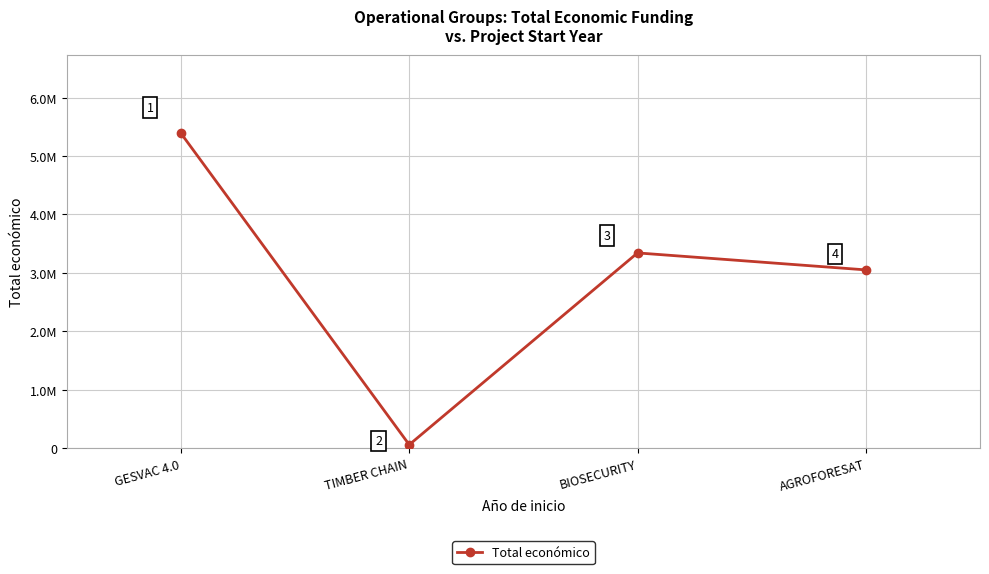

What is the ratio of the value at GESVAC 4.0 to the value at TIMBER CHAIN?

91.9